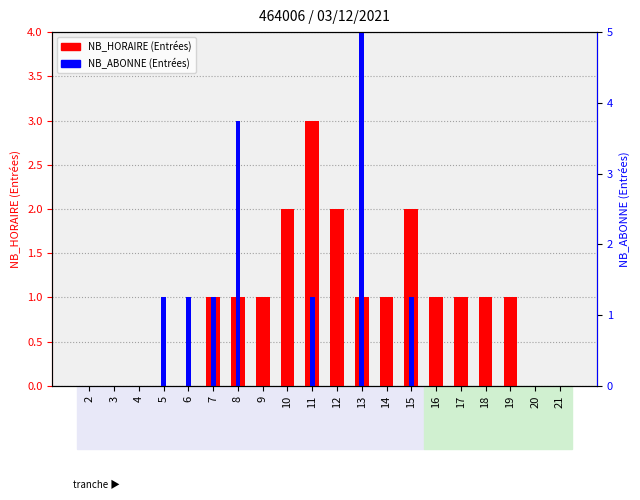

At which label does NB_HORAIRE (Entrées) reach its peak?

11